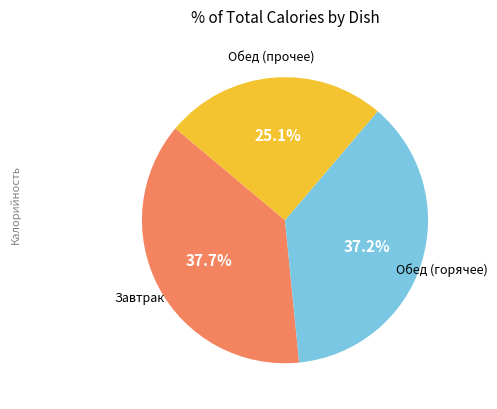

Does any single category account for the majority?

No